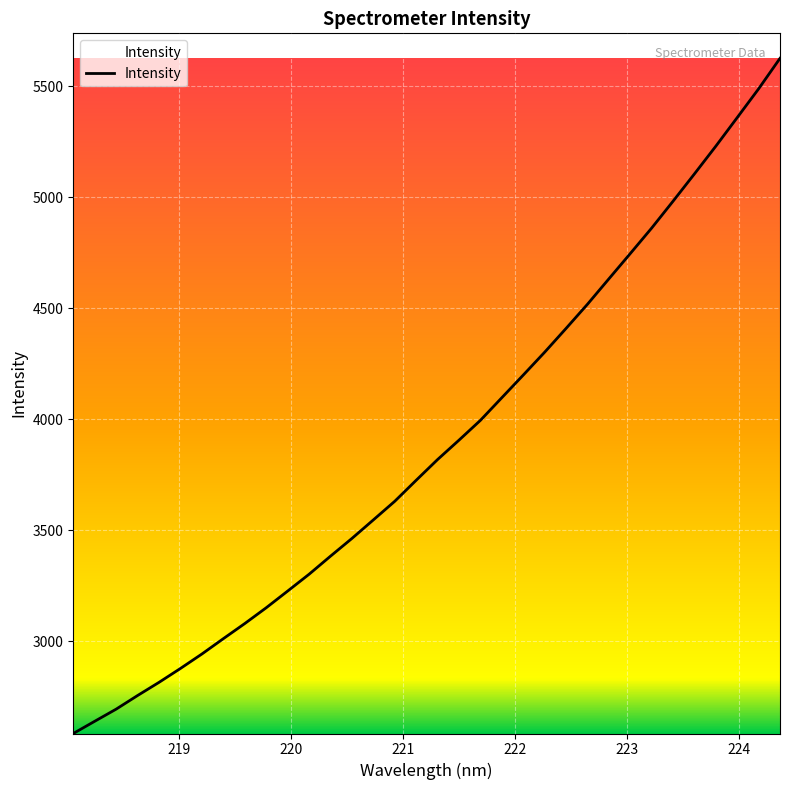

What is the greatest value displayed?

5625.9